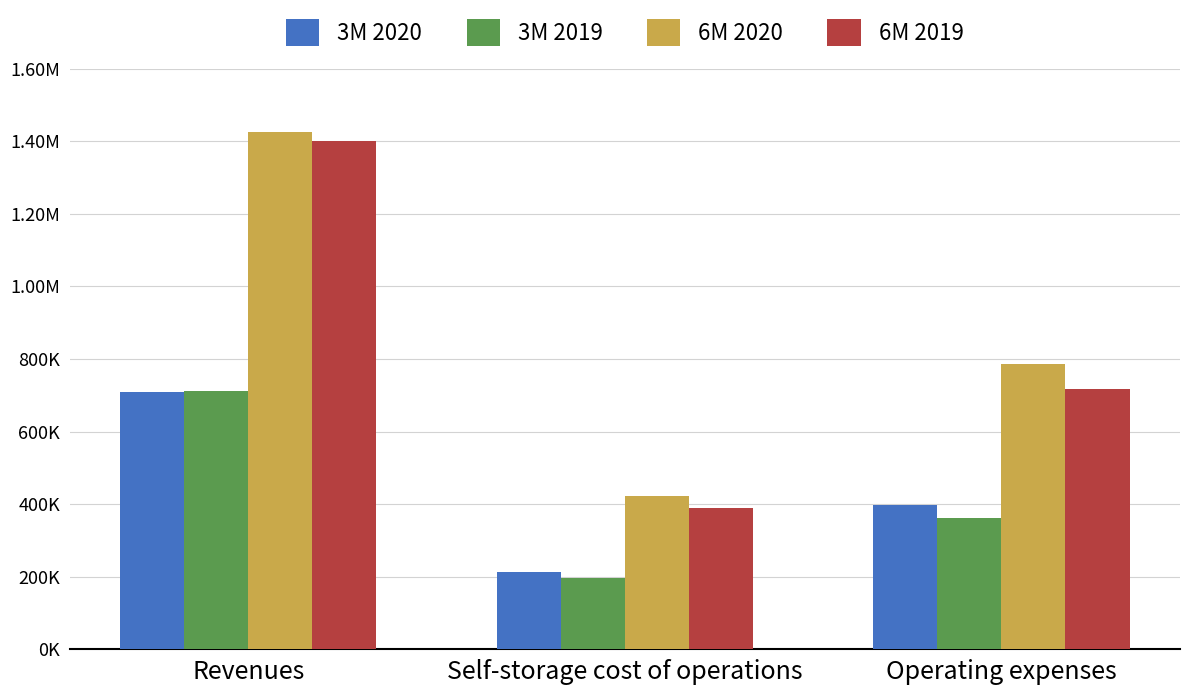

What are all the series names shown in the legend?

3M 2020, 3M 2019, 6M 2020, 6M 2019